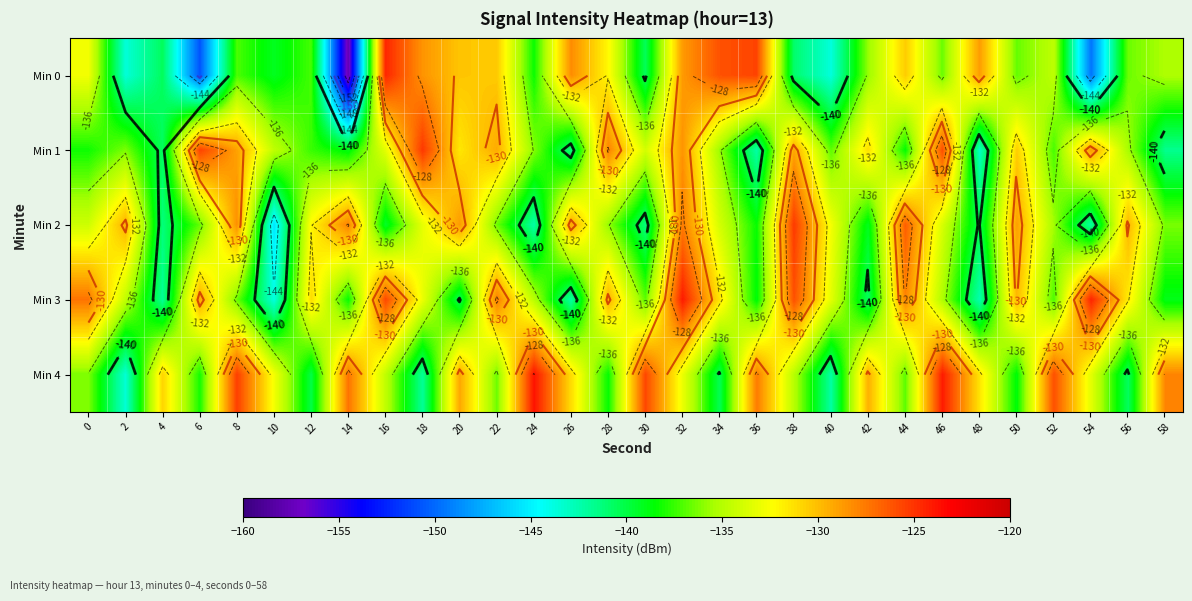

Is it true that Min 4 equals -136.2 at 0?

True